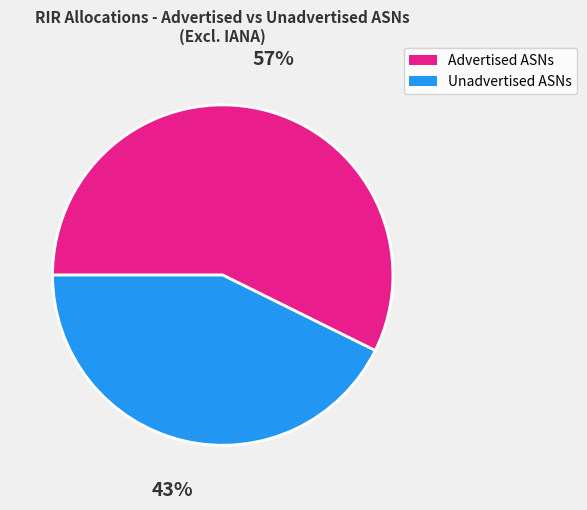

What percentage is the Unadvertised ASNs slice, to the nearest percent?

43%